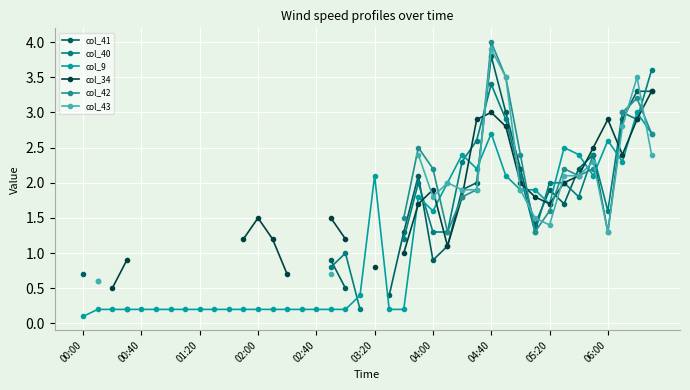

Which category has the lowest value in the col_9 series?

00:00